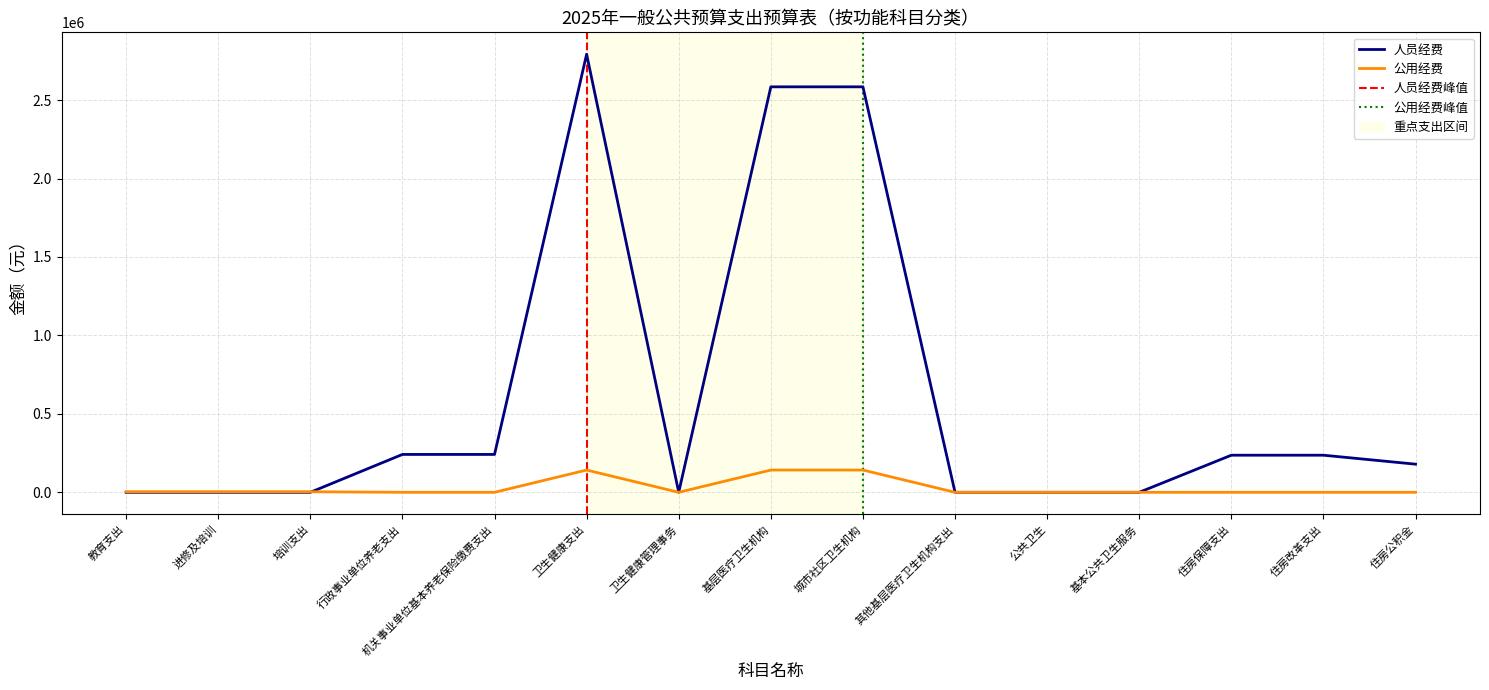

How many lines are shown in the chart?

2